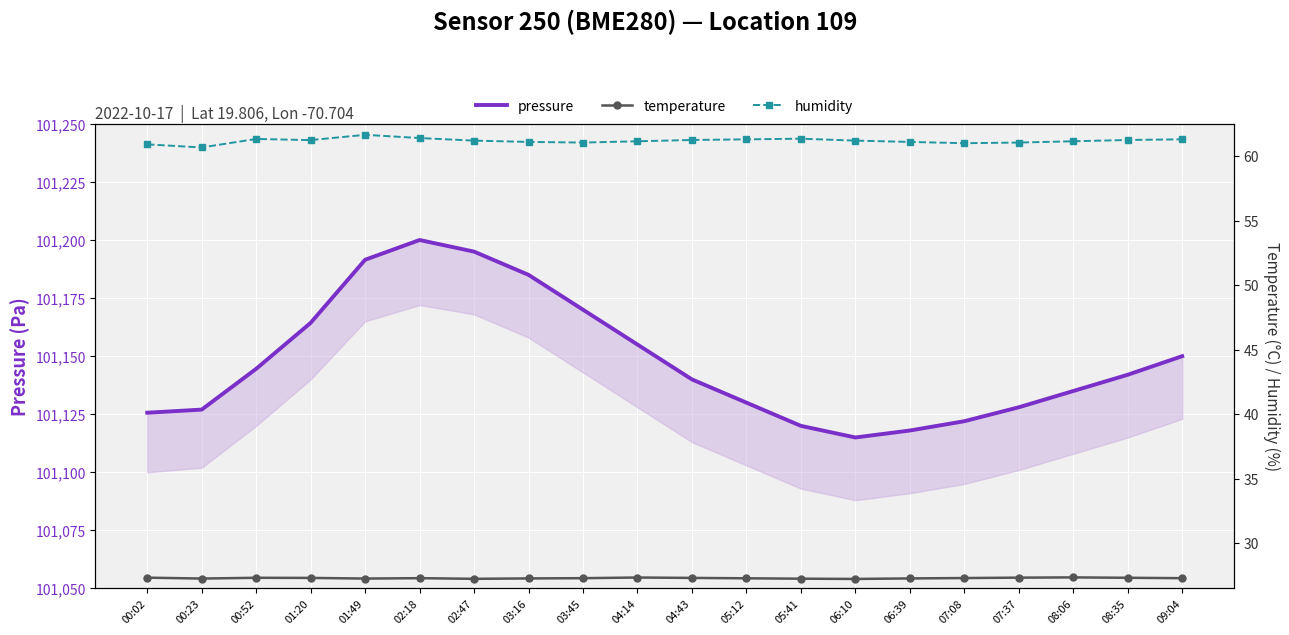

What is the sum of all humidity values?

1223.7